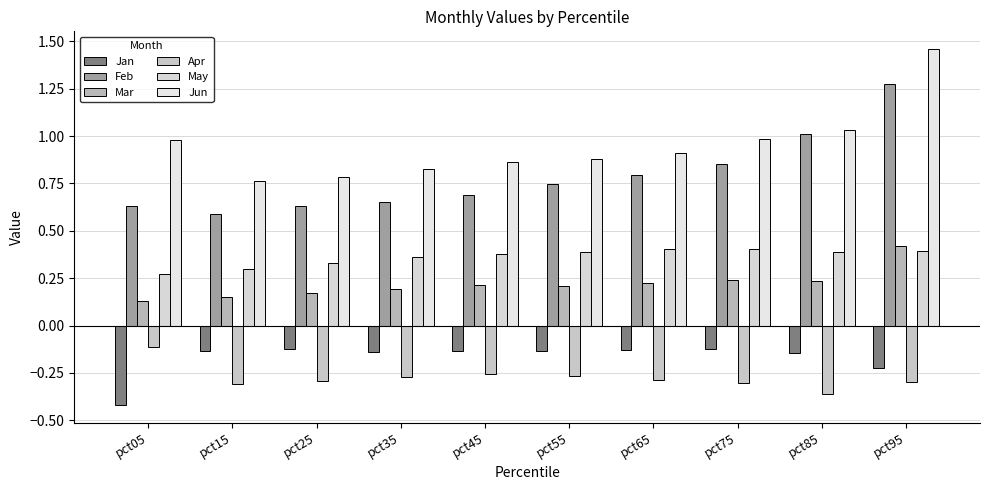

How many series are shown in this chart?

6